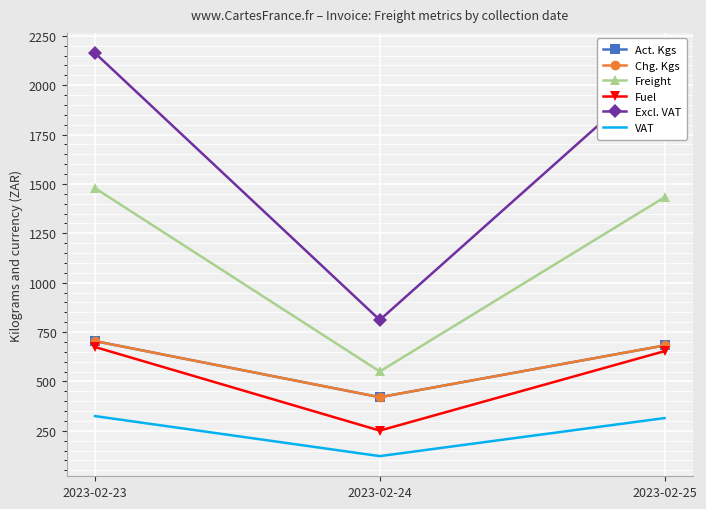

Is it true that VAT equals 210.3 at 2023-02-23?

False